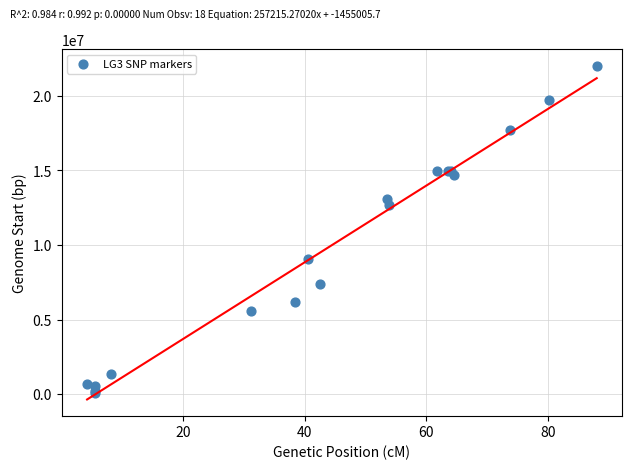

What Y value in the scatter plot is closest to 11038106?

12652023